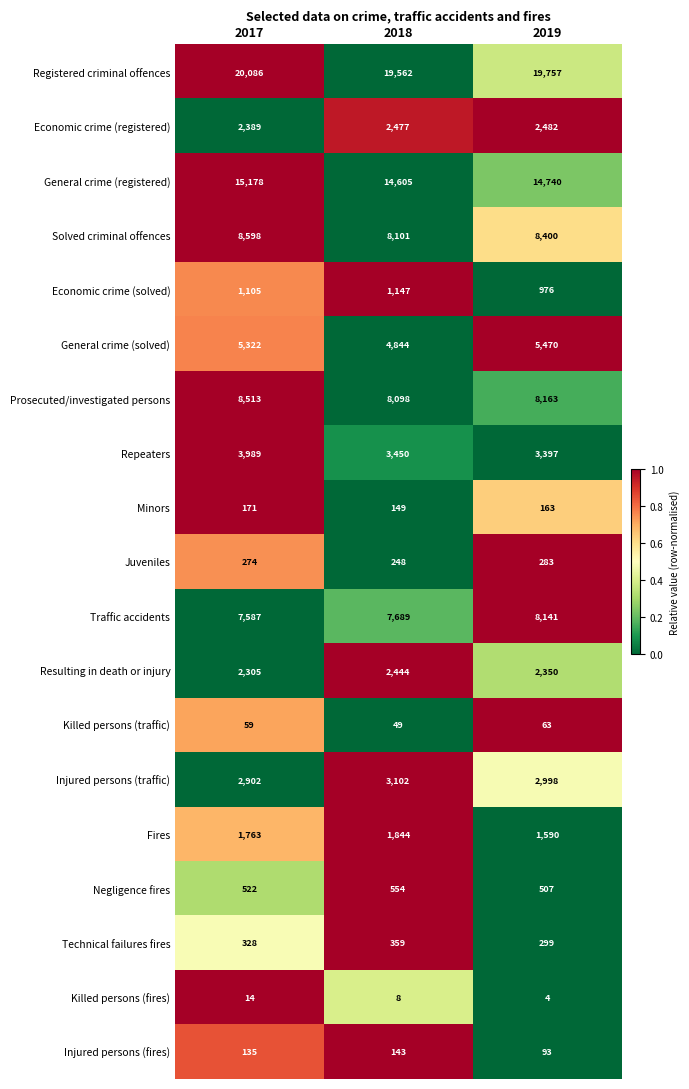

Which series changed the most between 2017 and 2018?

General crime (registered)